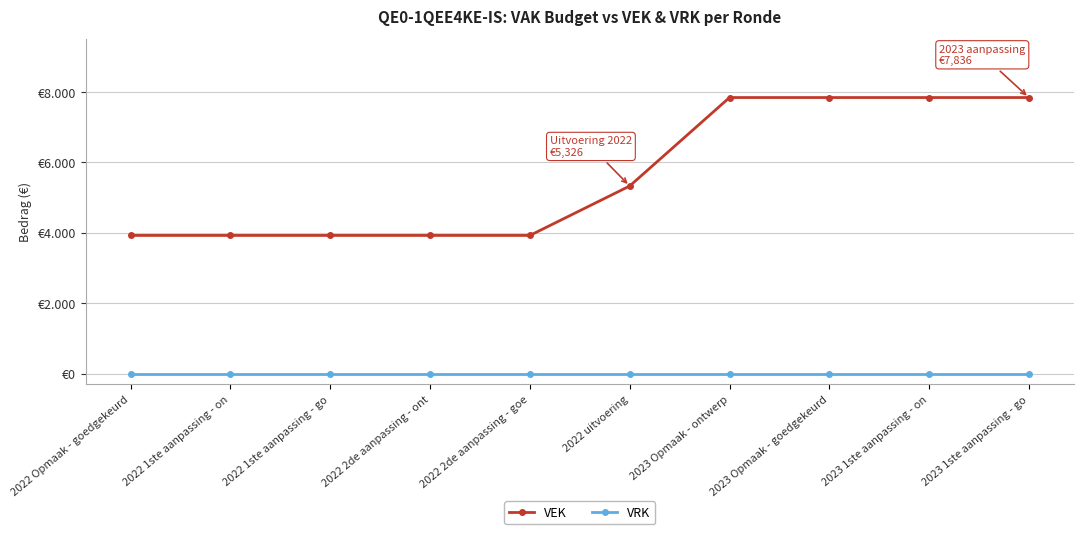

Reading left to right, what are all the values shown in this chart?

VEK: 2022 Opmaak - goedgekeurd=3923	2022 1ste aanpassing - on=3923	2022 1ste aanpassing - go=3923	2022 2de aanpassing - ont=3923	2022 2de aanpassing - goe=3923	2022 uitvoering=5326	2023 Opmaak - ontwerp=7836	2023 Opmaak - goedgekeurd=7836	2023 1ste aanpassing - on=7836	2023 1ste aanpassing - go=7836
VRK: 2022 Opmaak - goedgekeurd=0	2022 1ste aanpassing - on=0	2022 1ste aanpassing - go=0	2022 2de aanpassing - ont=0	2022 2de aanpassing - goe=0	2022 uitvoering=0	2023 Opmaak - ontwerp=0	2023 Opmaak - goedgekeurd=0	2023 1ste aanpassing - on=0	2023 1ste aanpassing - go=0